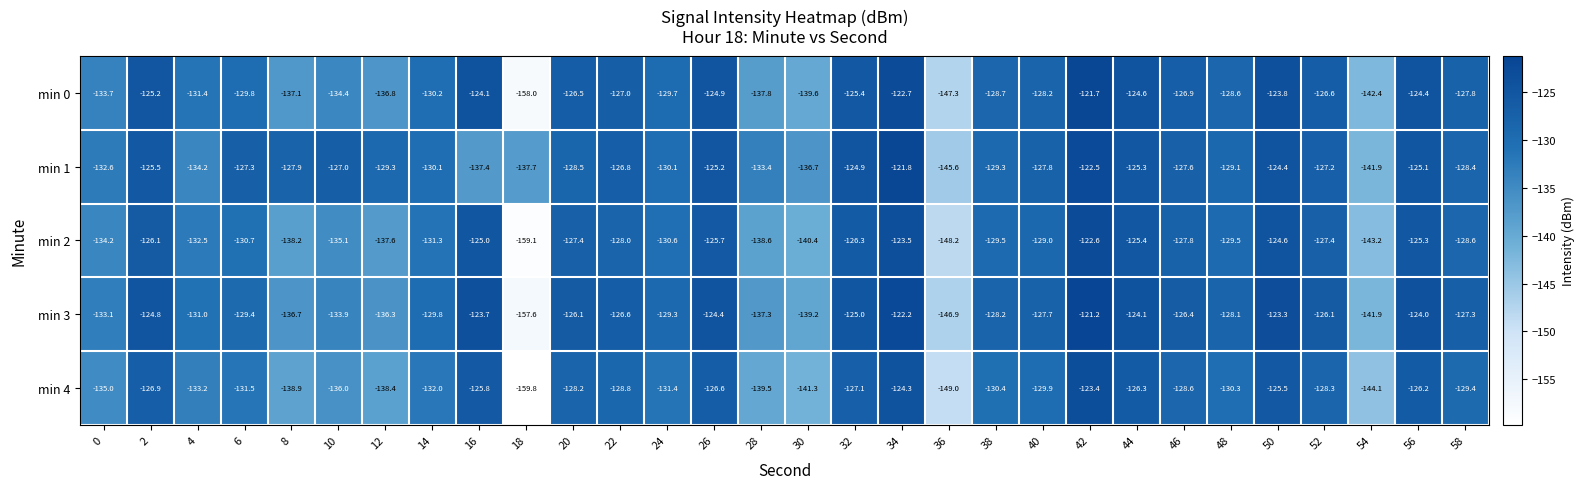

What is the sum of all min 1 values?

-3890.6